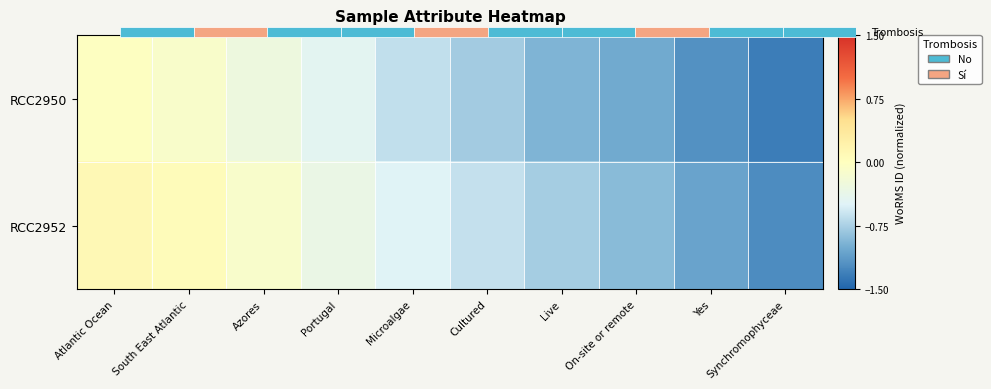

Read the RCC2952 value at Live.

-0.8